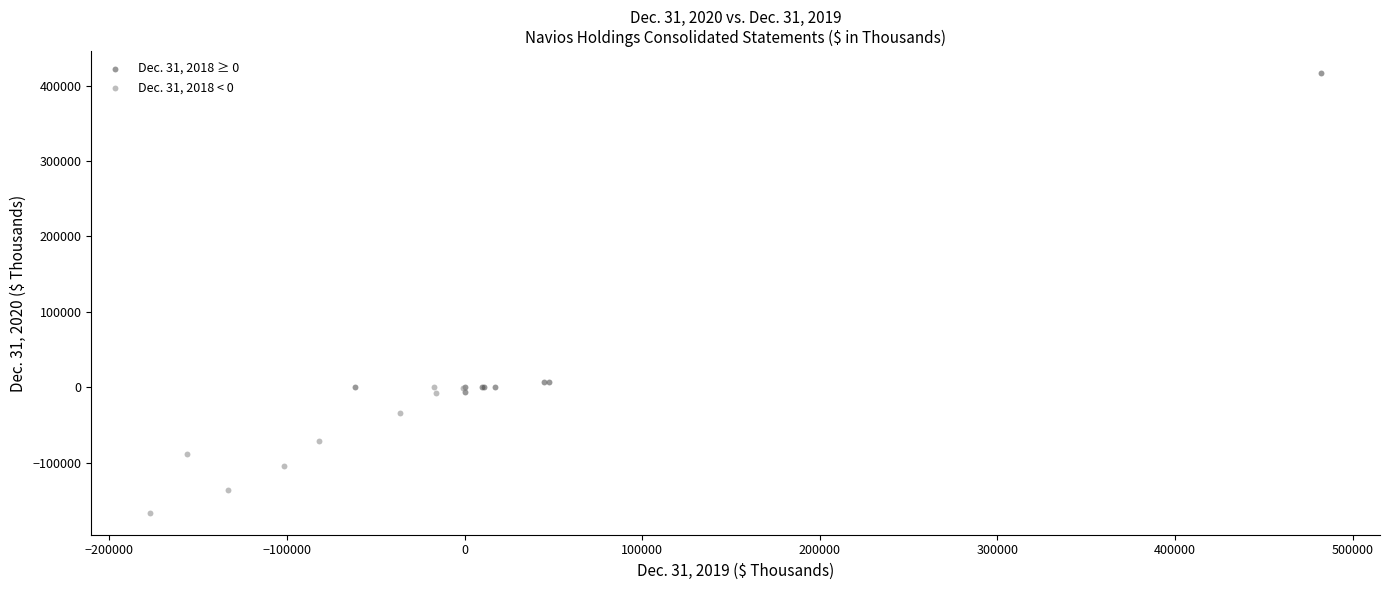

Which series contains the highest Y value?

Dec. 31, 2018 ≥ 0